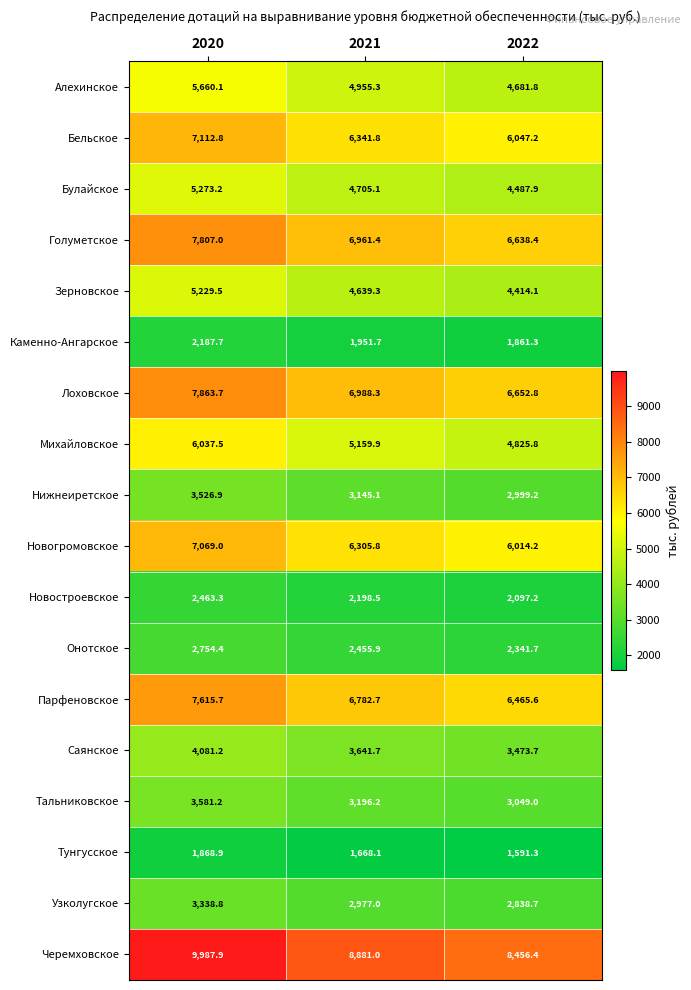

At which label is Онотское closest to 2548?

2021